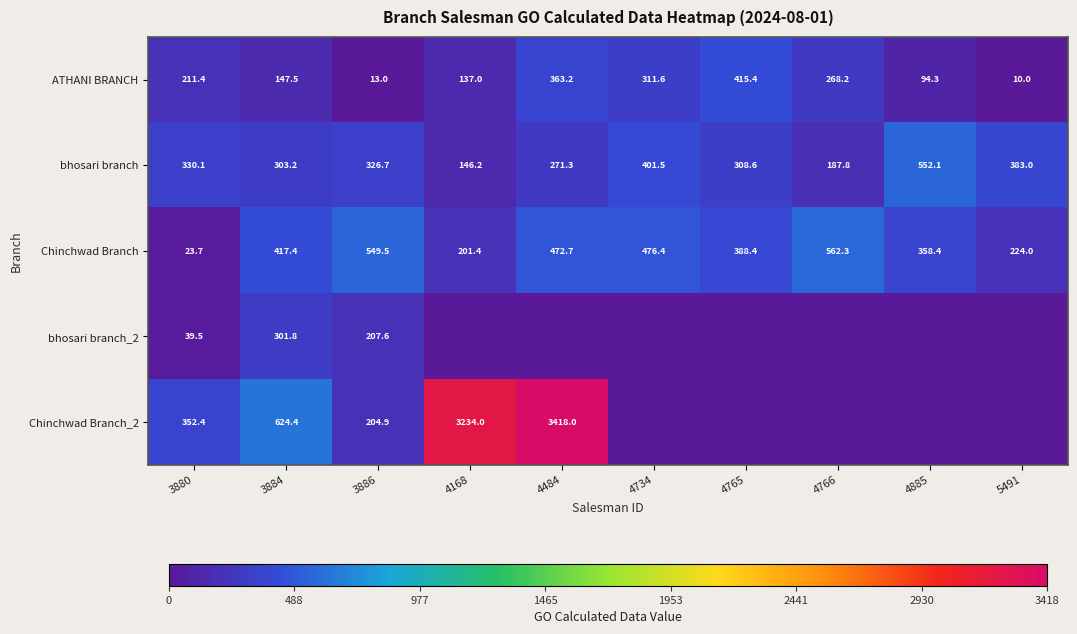

Which has a higher value, 4766 or 3886?

4766